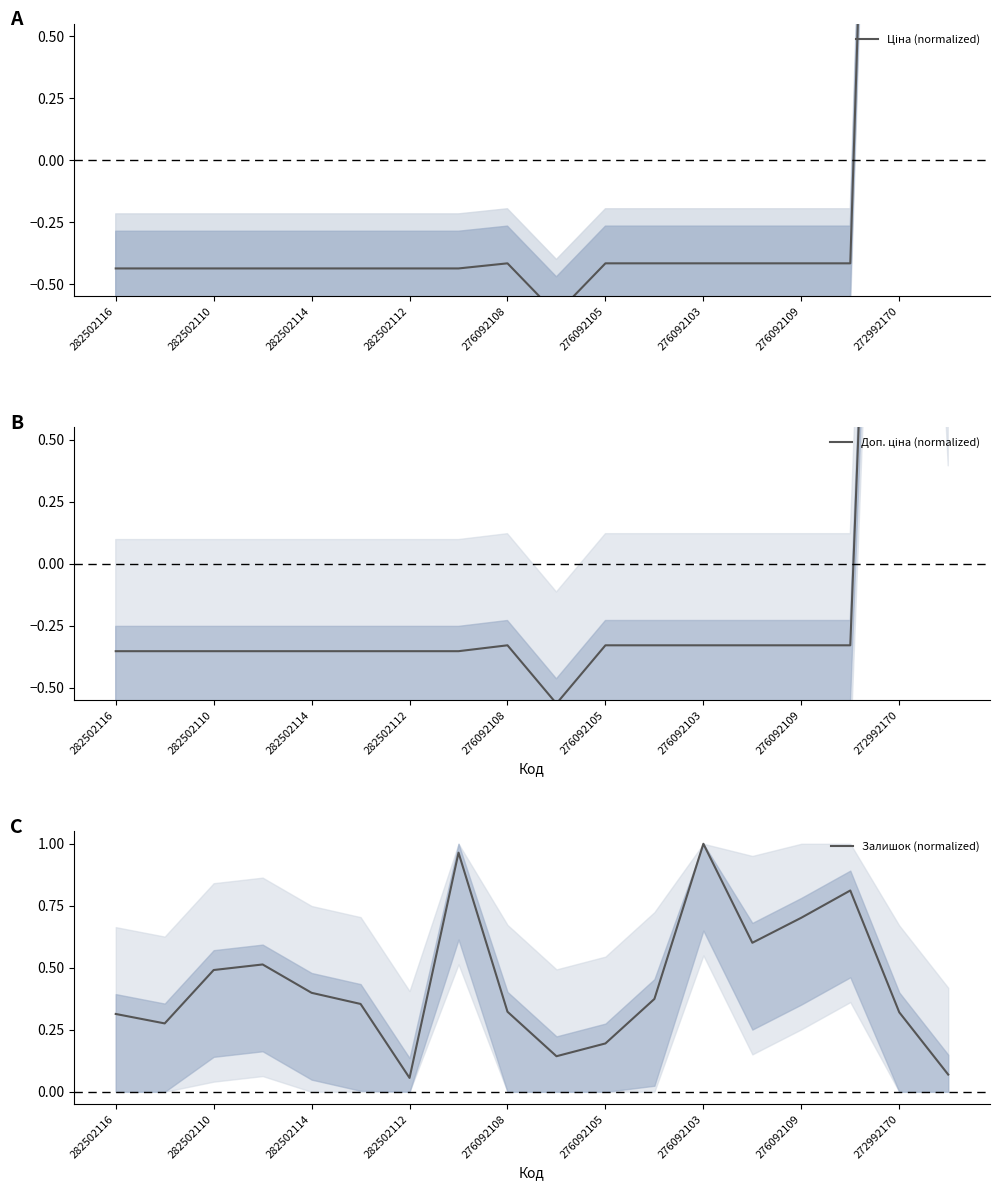

What is the difference between the maximum and minimum values in the Залишок (normalized) series?

0.9